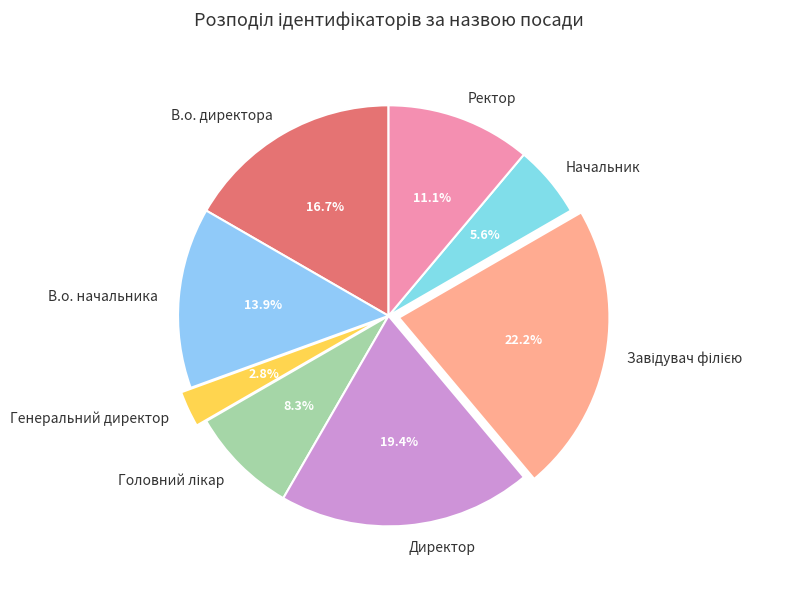

Which has a higher value, В.о. директора or Ректор?

В.о. директора